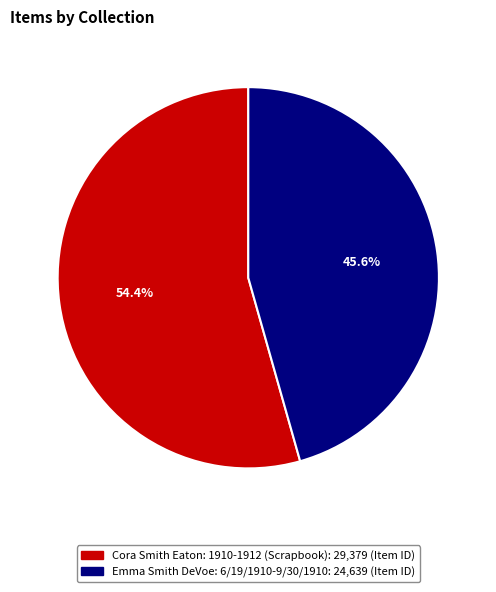

Does Cora Smith Eaton: 1910-1912 (Scrapbook) represent more than half of the total?

Yes